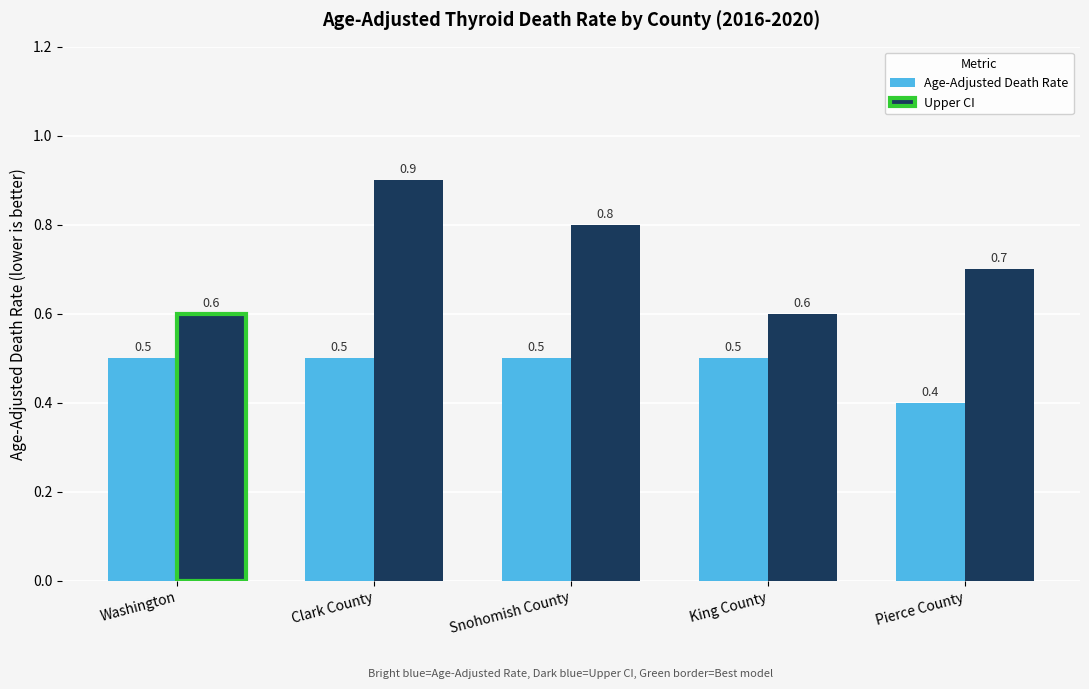

The value of Age-Adjusted Death Rate at Snohomish County is 0.7. True or false?

False